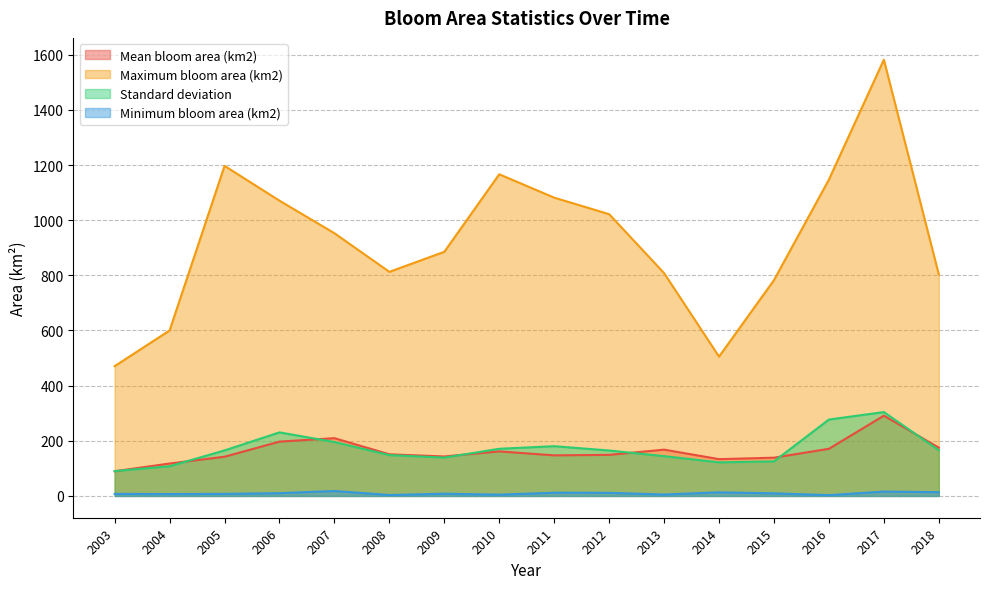

What value does the Mean bloom area (km2) series have at 2018?

175.0